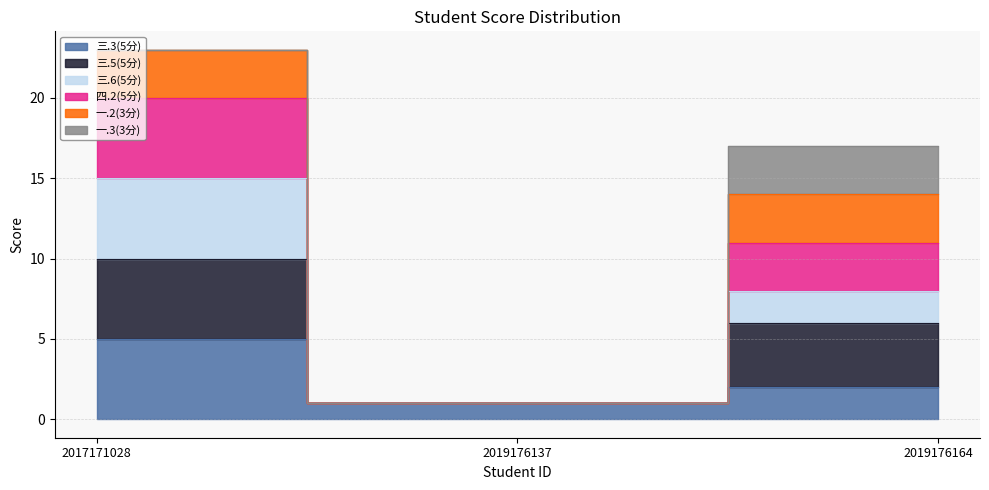

Which category has the highest value across all series?

2017171028